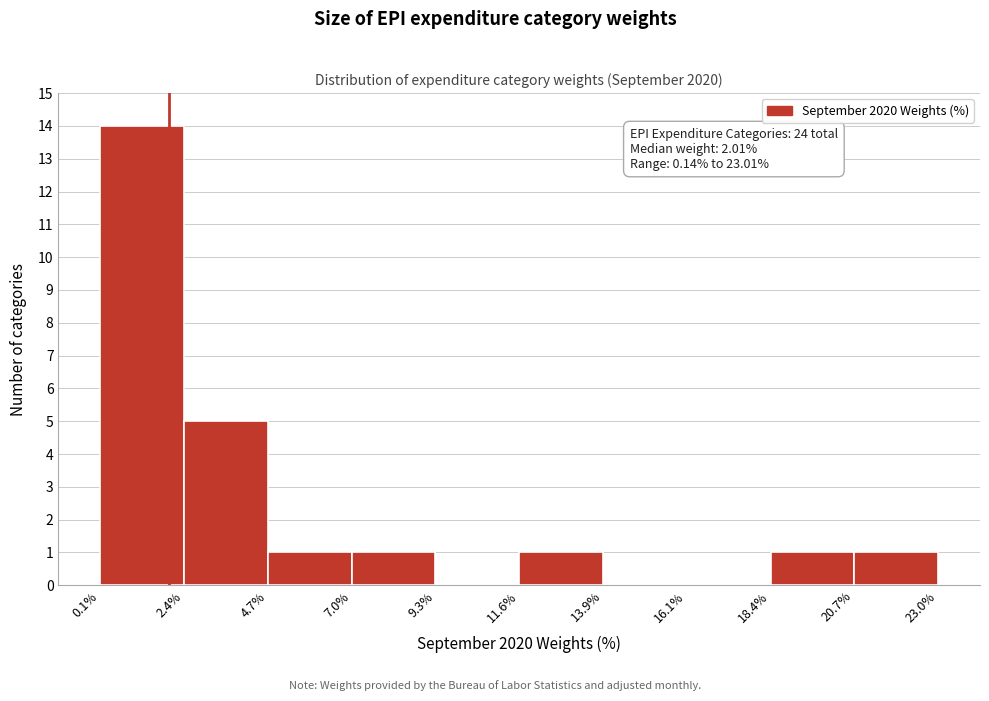

Over which range of the x-axis is the bar tallest?

0.1% to 2.4%